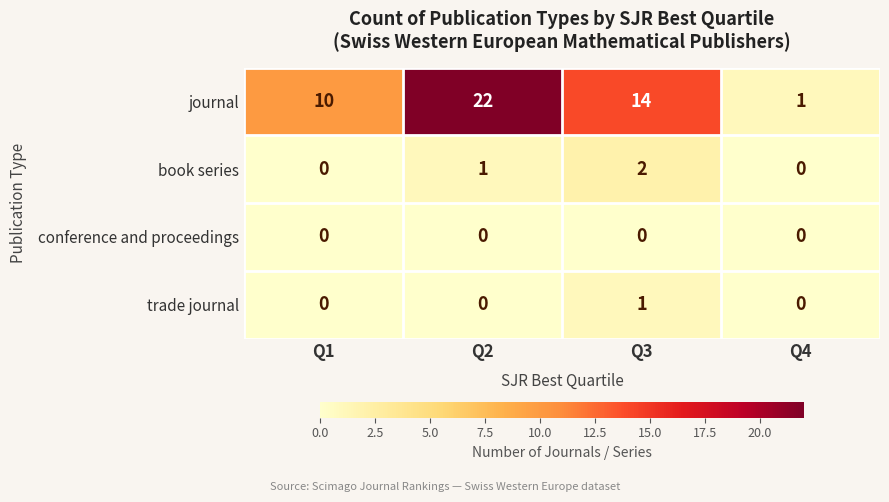

Count the number of data series in this chart.

4